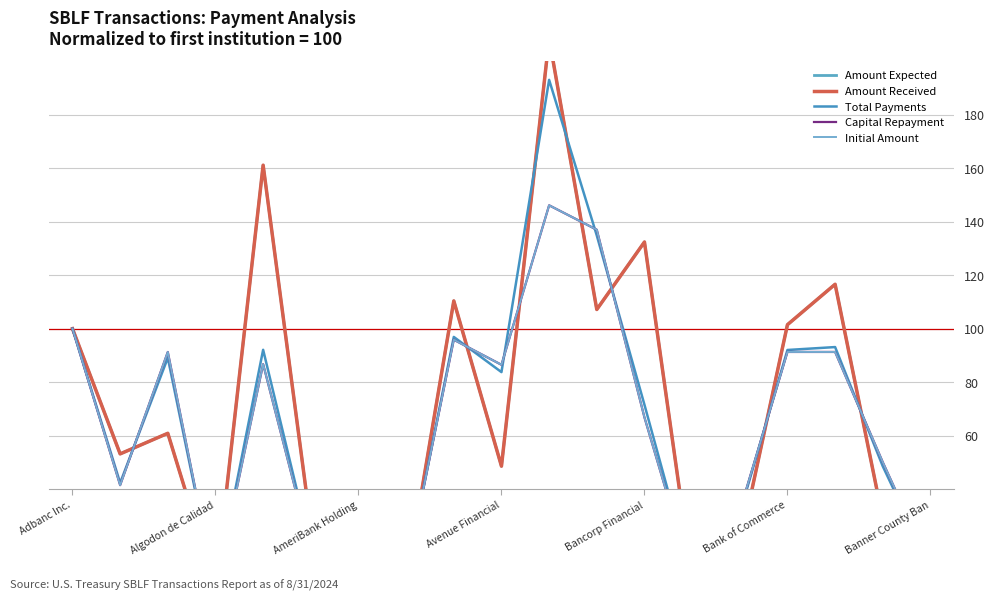

What are all the series names shown in the legend?

Amount Expected, Amount Received, Total Payments, Capital Repayment, Initial Amount